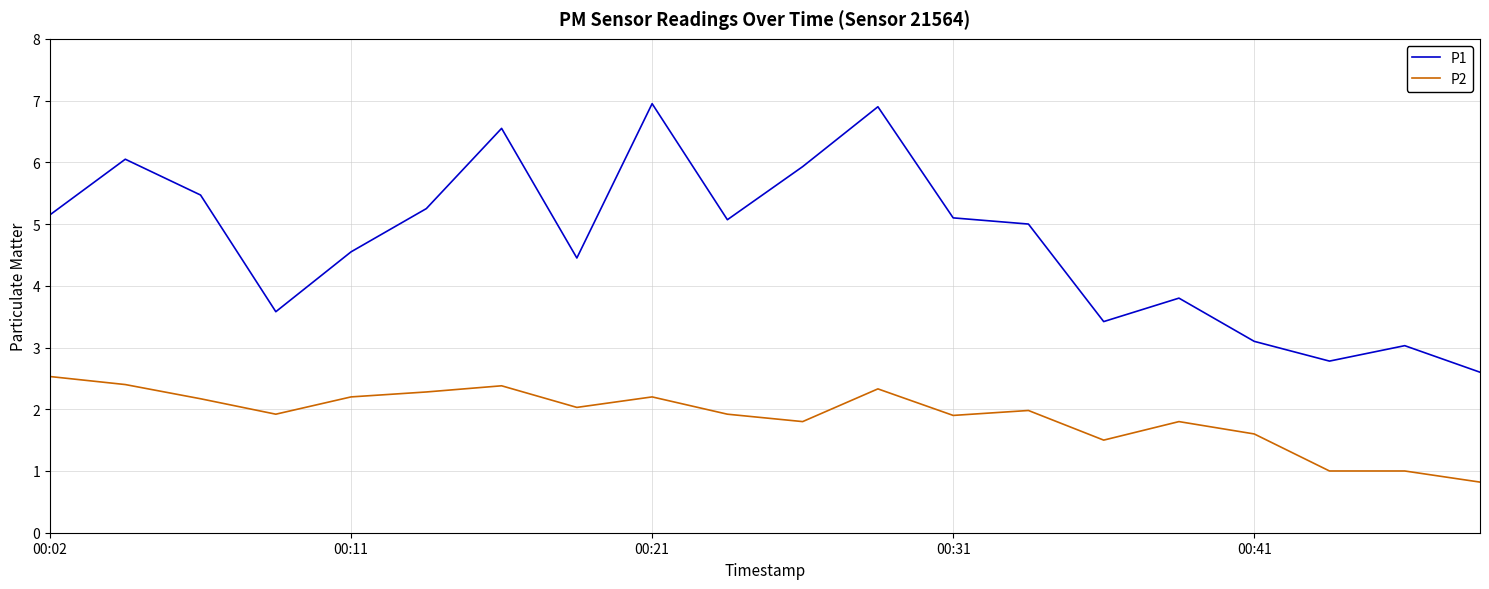

Rank the series by their maximum value, from highest to lowest.

P1, P2